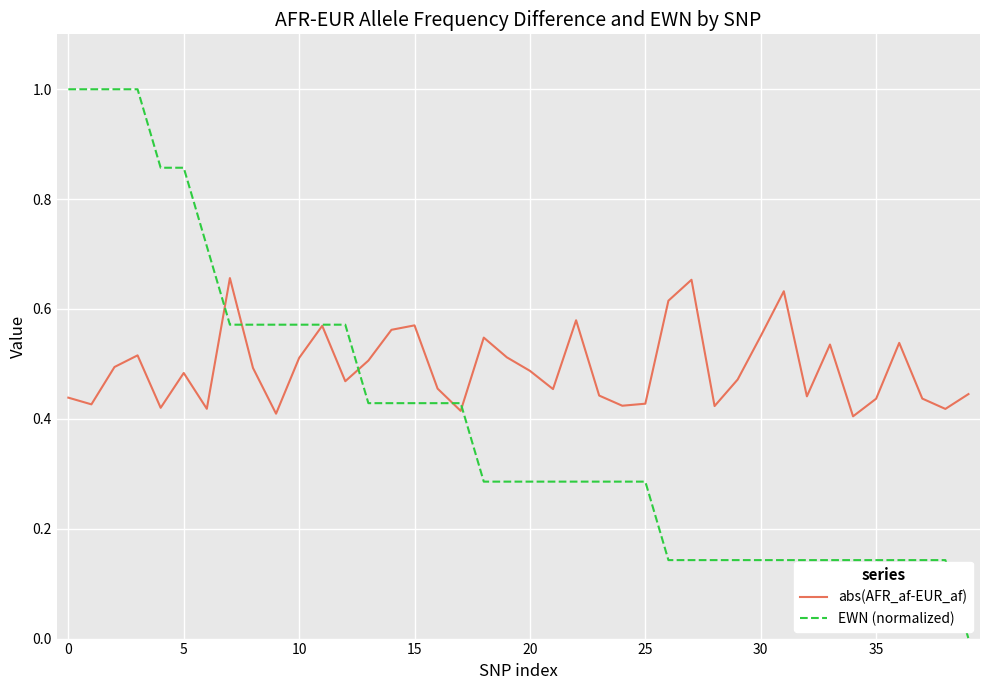

What is the highest value of the EWN (normalized) series?

1.0